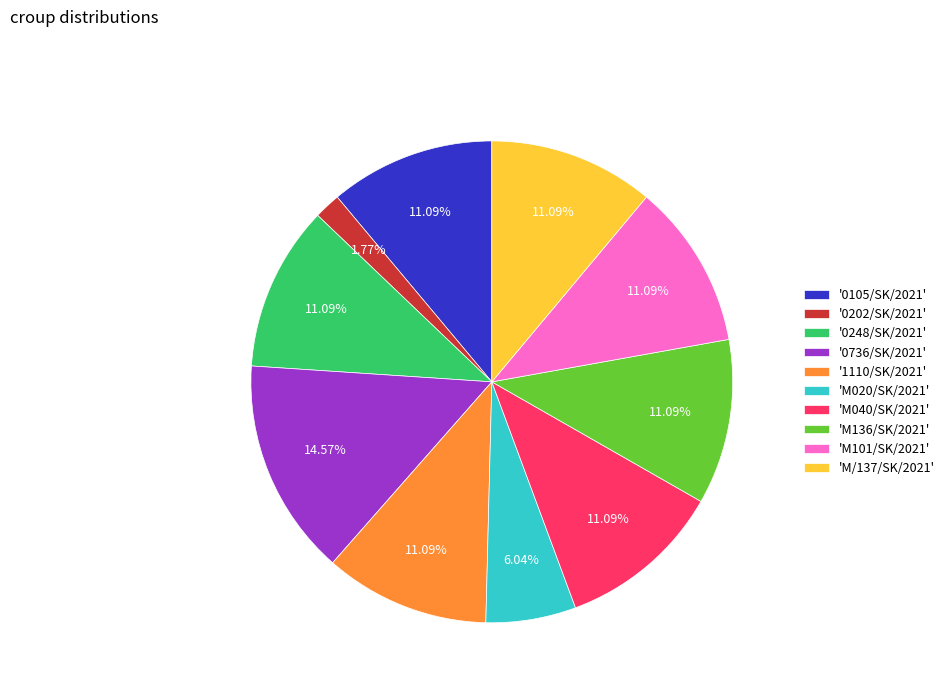

Do '1110/SK/2021' and 'M020/SK/2021' together represent more than half of the pie?

No